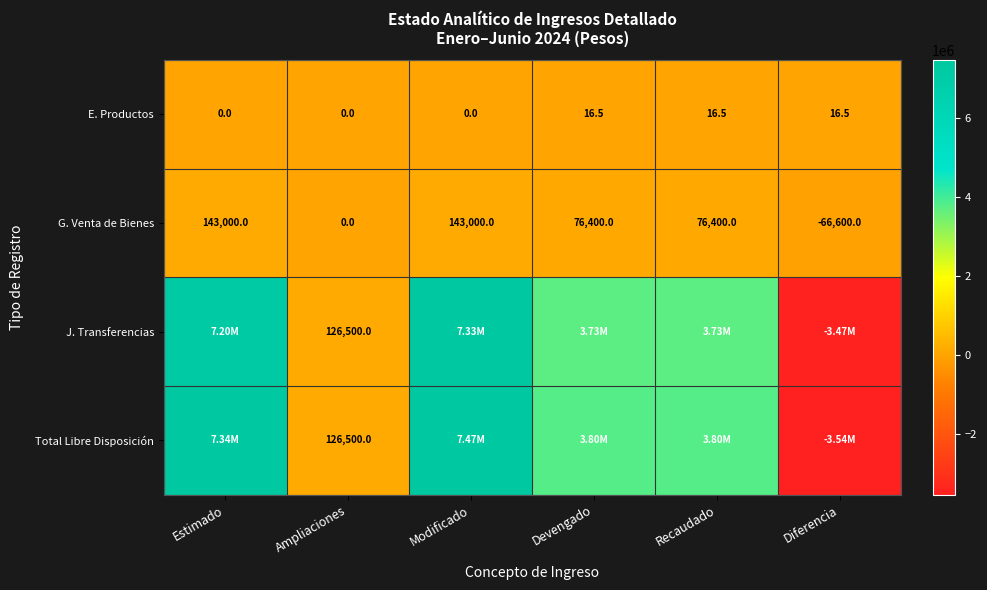

Where does the G. Venta de Bienes series first go above 76400?

Estimado